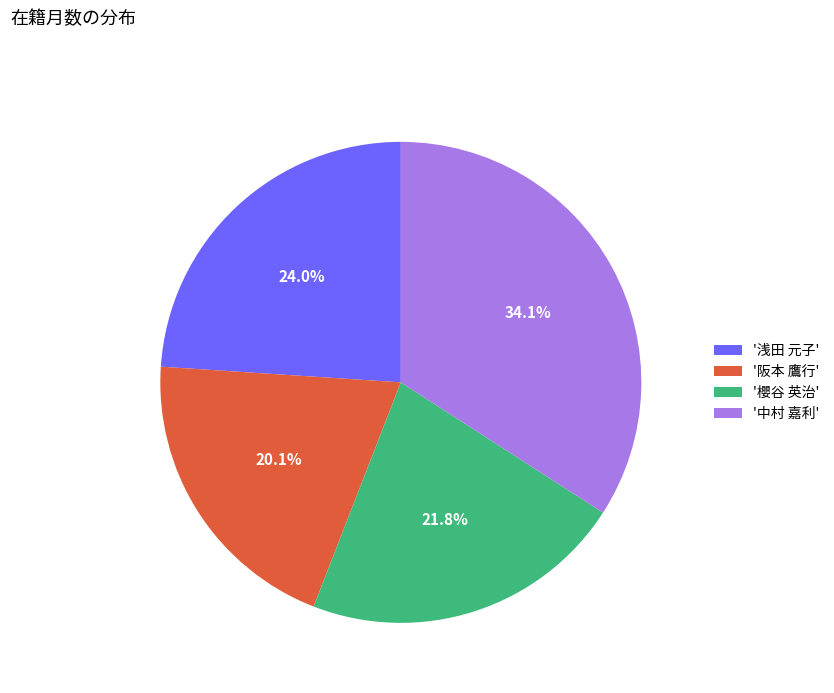

What is the ratio of the value at '阪本 鷹行' to the value at '櫻谷 英治'?

0.9